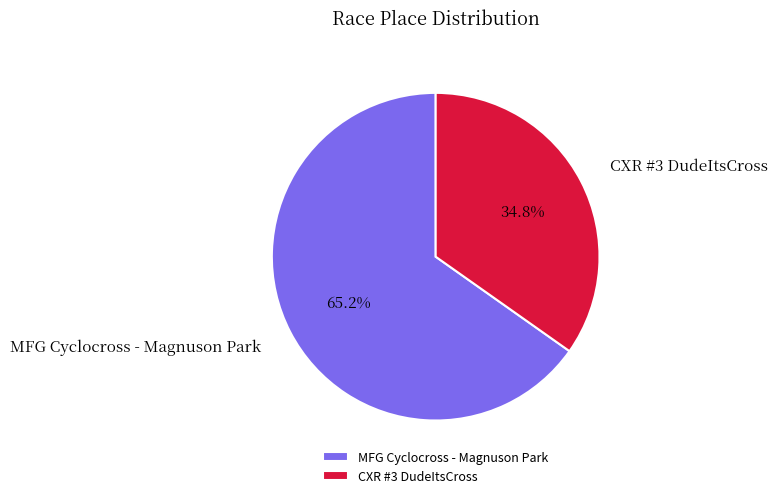

Between MFG Cyclocross - Magnuson Park and CXR #3 DudeItsCross, which is larger?

MFG Cyclocross - Magnuson Park